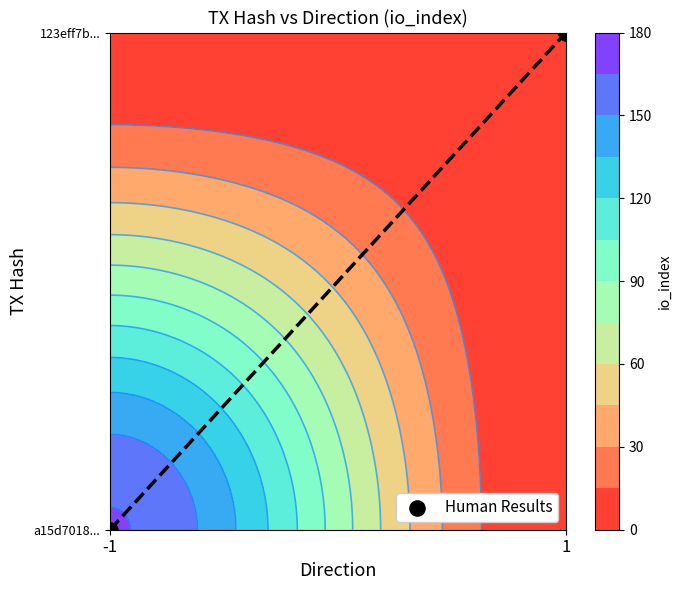

How many values are below 1?

1